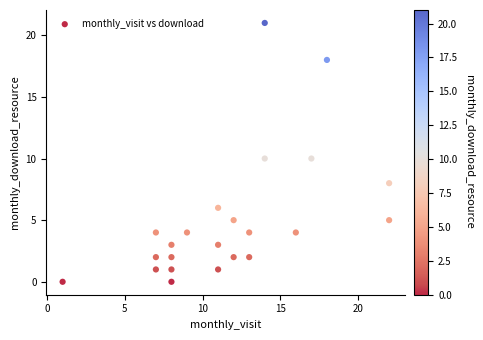

How many data points are displayed?

23